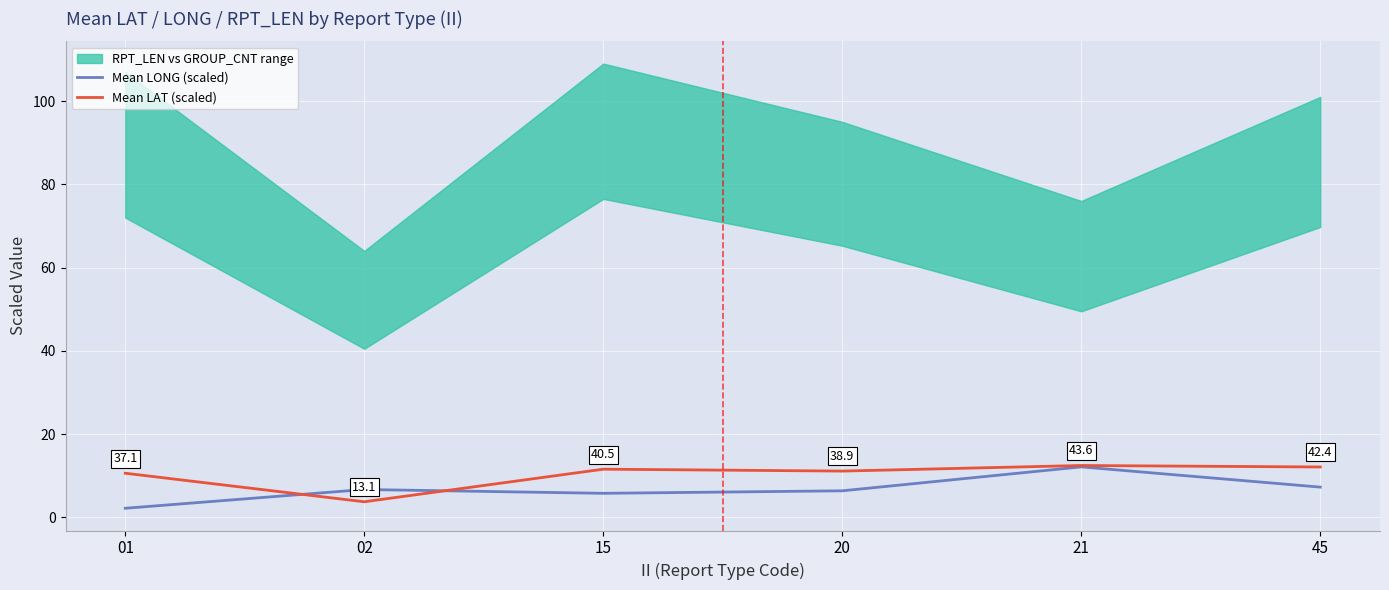

Rank the categories by Mean LAT (scaled) value from lowest to highest.

02, 01, 20, 15, 45, 21